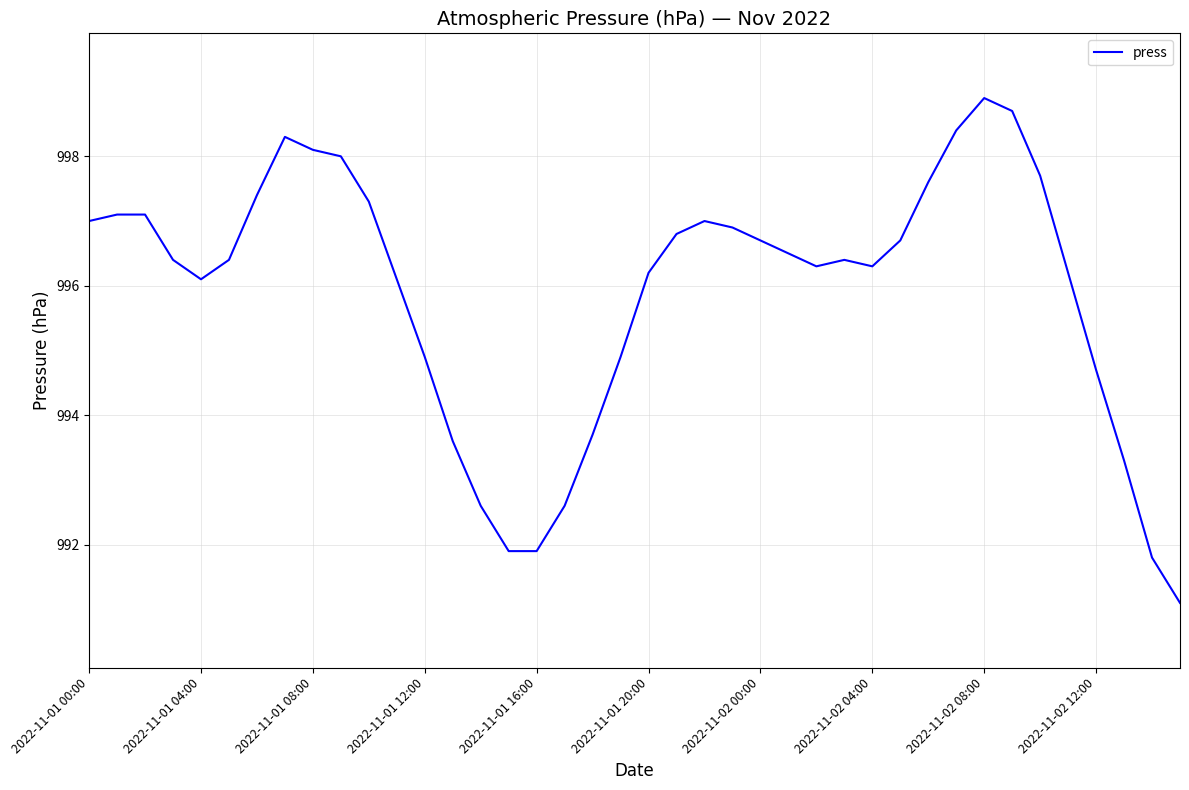

What is the maximum value shown in the chart?

998.9